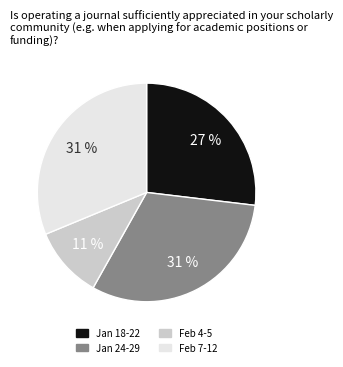

Is there a majority slice in this chart?

No